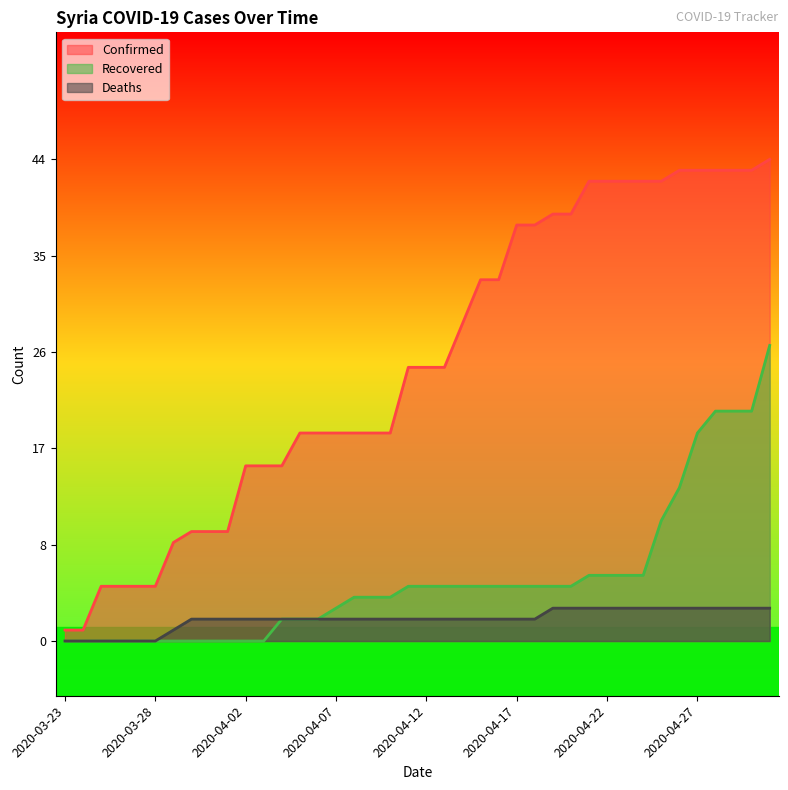

What is the greatest value displayed?

44